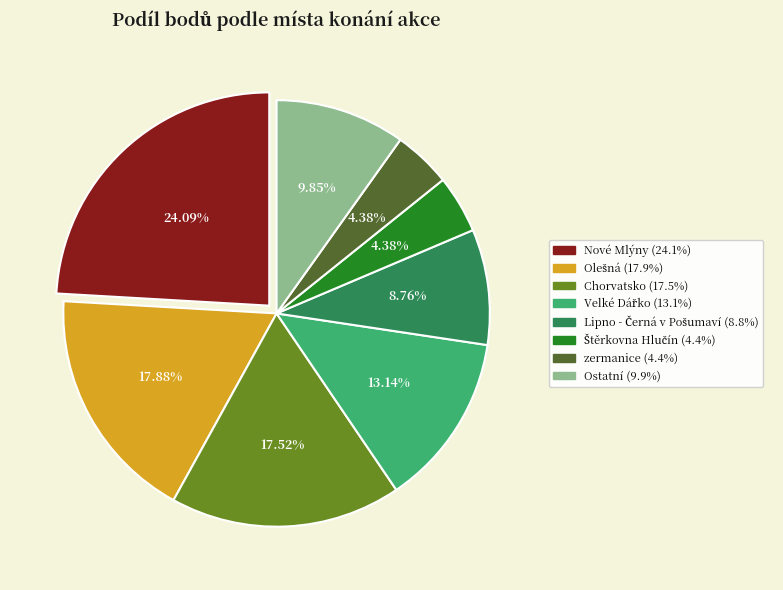

Does any single category account for the majority?

No